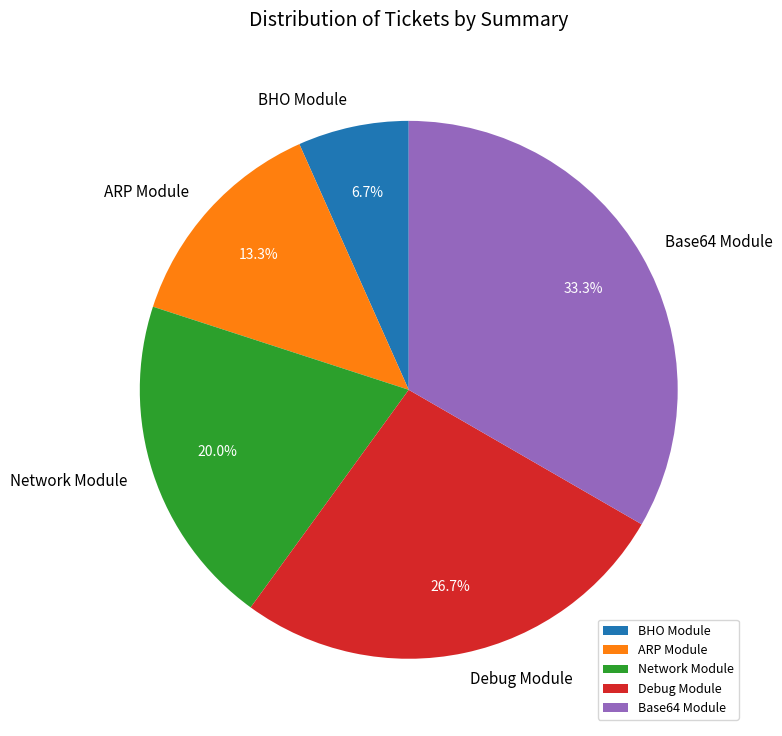

Rank the categories by value from lowest to highest.

BHO Module, ARP Module, Network Module, Debug Module, Base64 Module